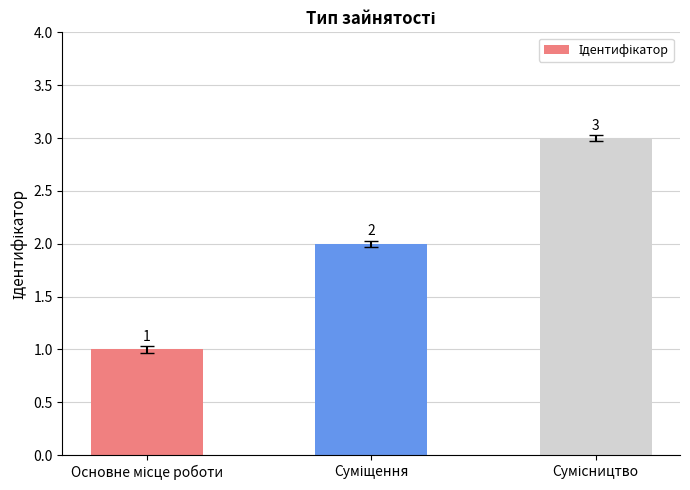

What is the maximum value shown in the chart?

3